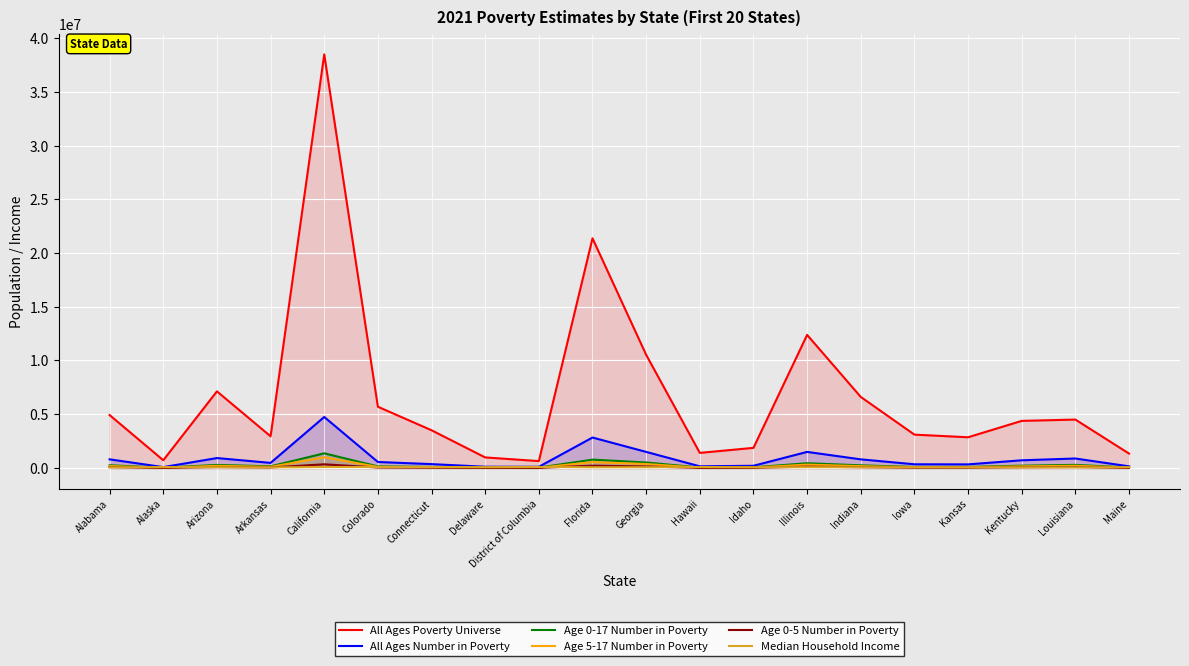

Read the Age 0-5 Number in Poverty value at Louisiana, to the nearest 10.

80380